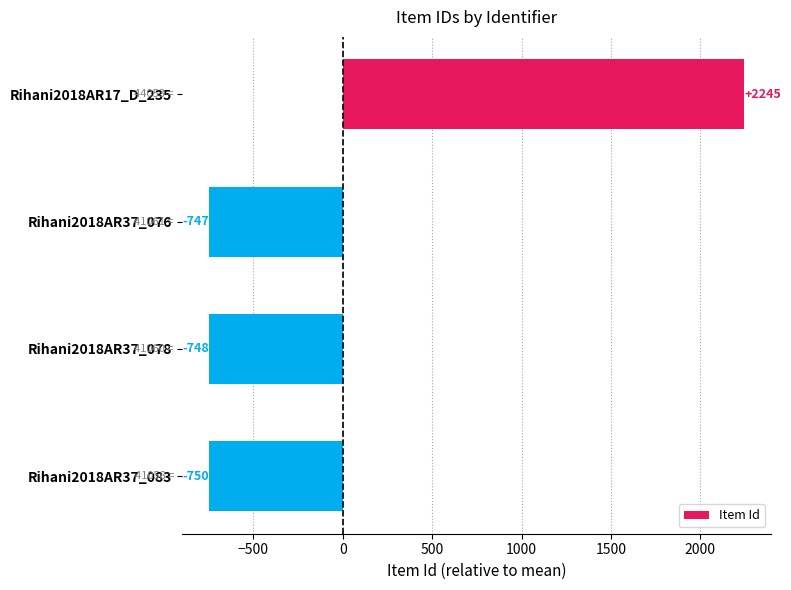

How many positive values are there?

1